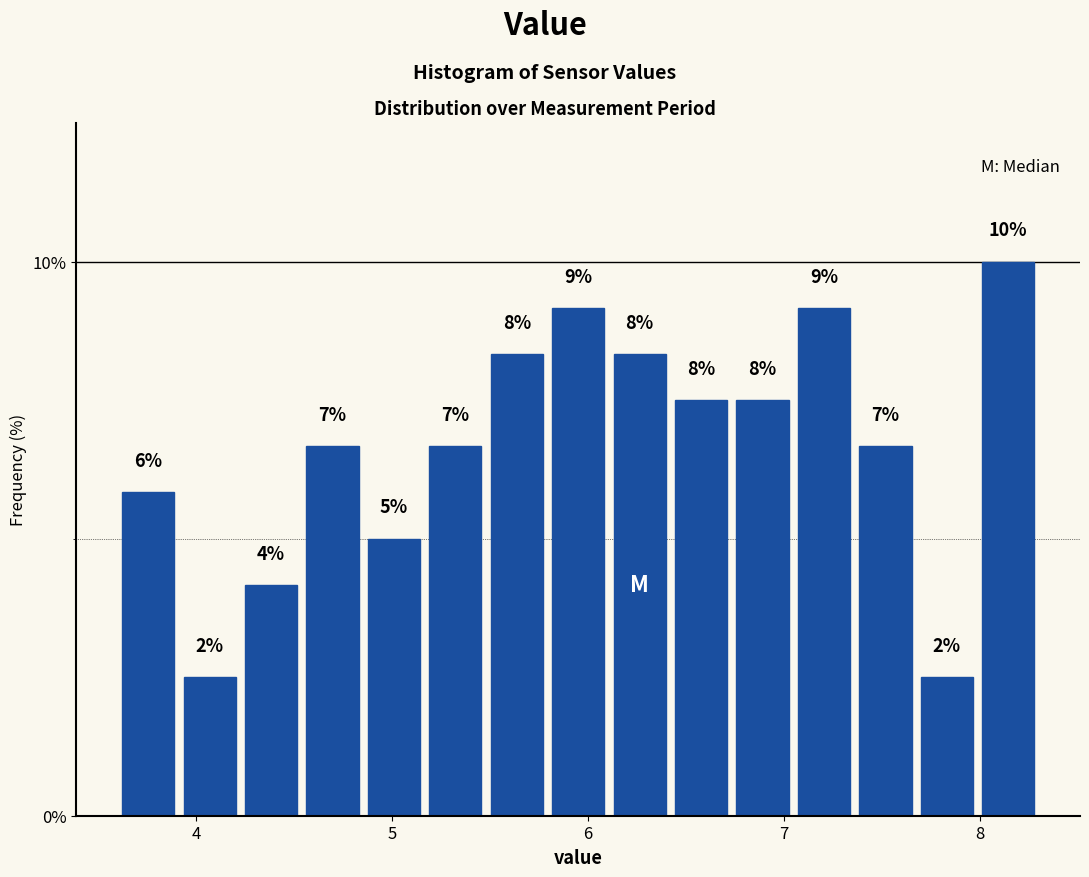

Around what value on the x-axis is the tallest bar? Give the approximate position of its centre, as read against the axis.

8.1